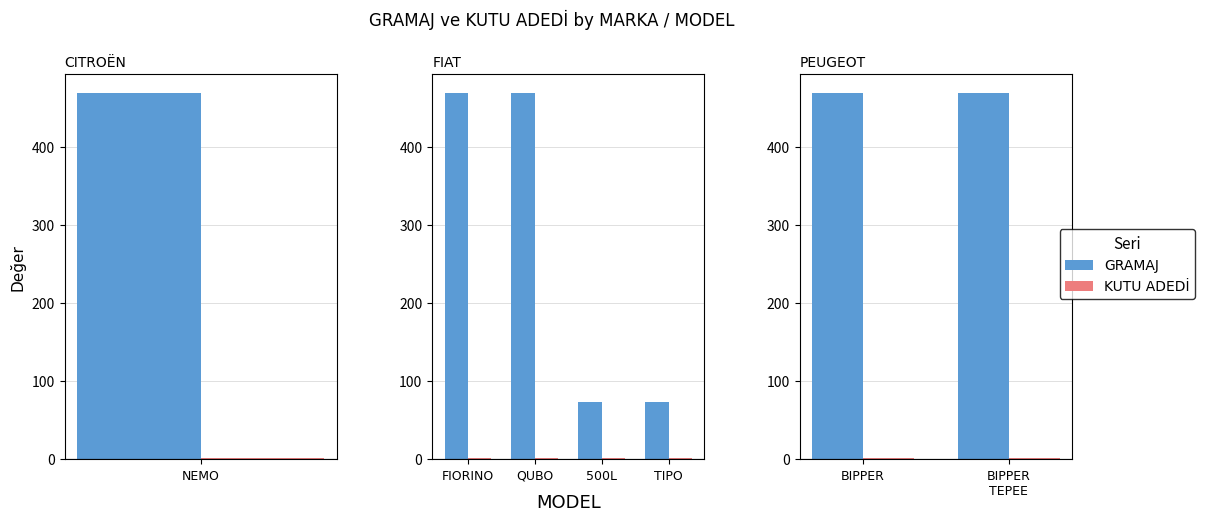

What are all the series names shown in the legend?

GRAMAJ, KUTU ADEDİ